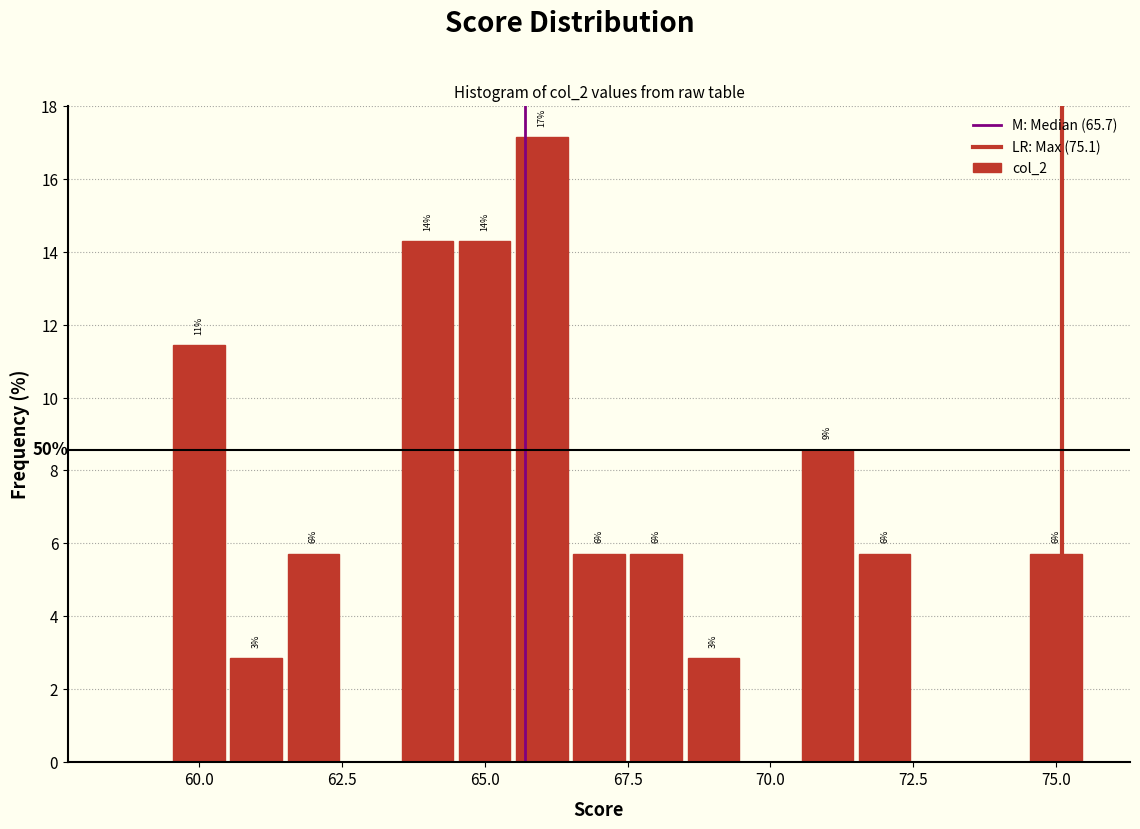

Around what value on the x-axis is the tallest bar? Give the approximate position of its centre, as read against the axis.

66.0